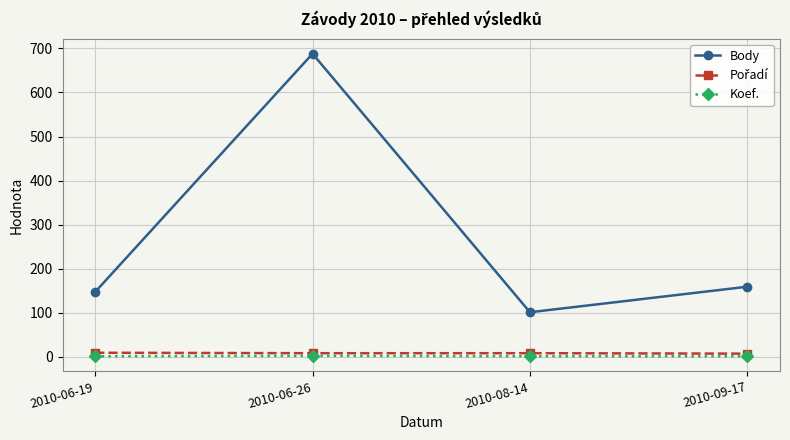

How many values in the Koef. series exceed 1?

1